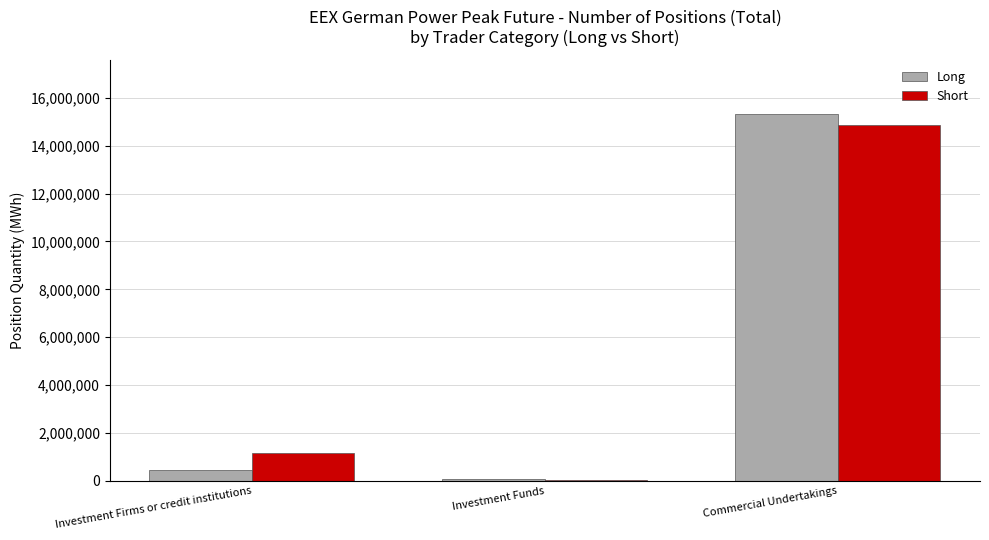

Is the value of Long at Investment Firms or credit institutions greater than the value of Short at Investment Funds?

Yes